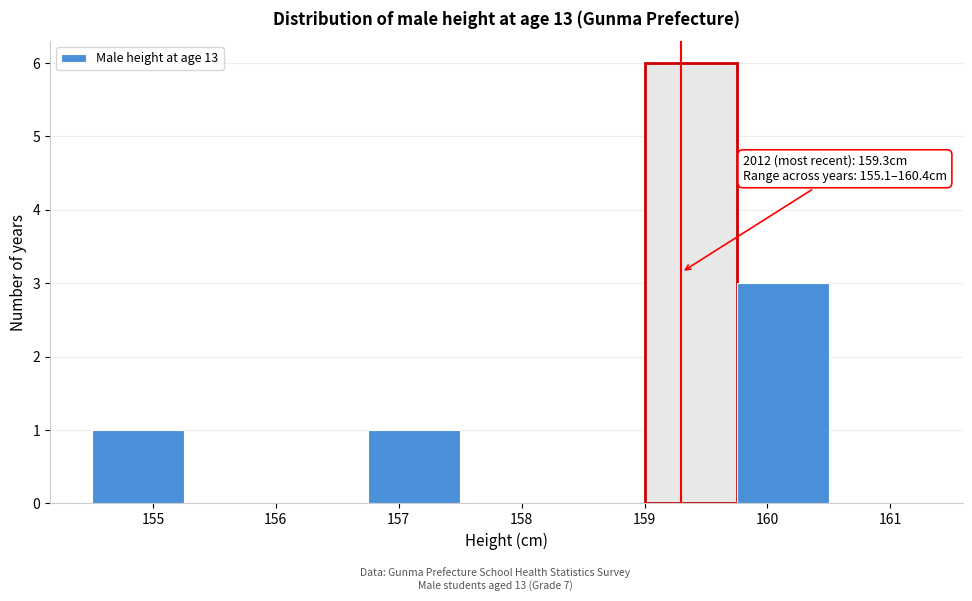

Which range on the x-axis has the tallest bar?

159.00 to 159.75